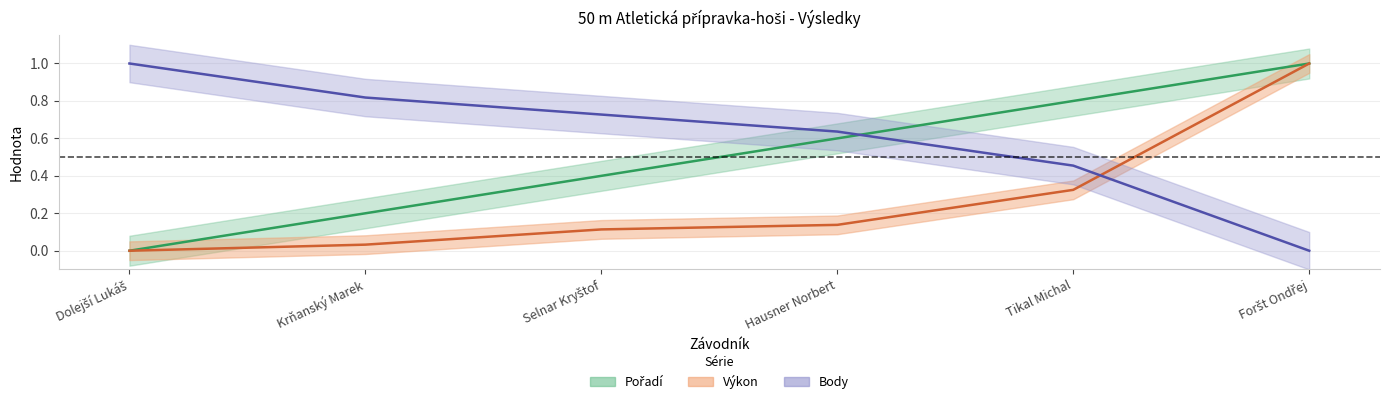

What is the value of the Pořadí point at the 2nd from the left?

0.2